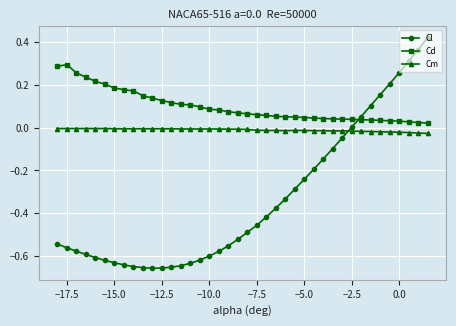

Which series has the largest range (max minus min)?

Cl